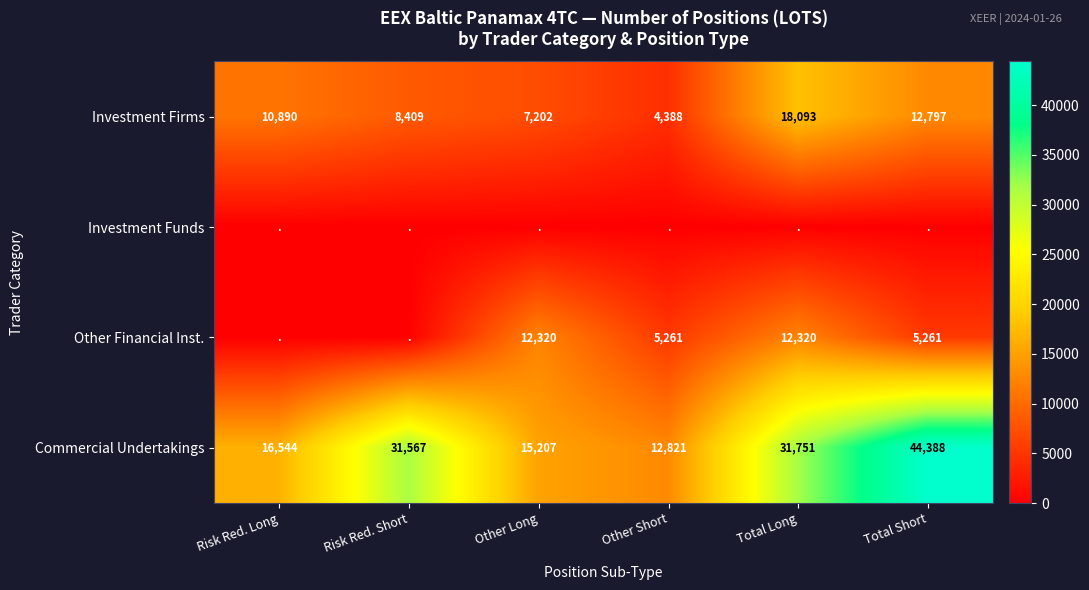

The Other Financial Inst. series shows 5261 at Total Short. True or false?

True